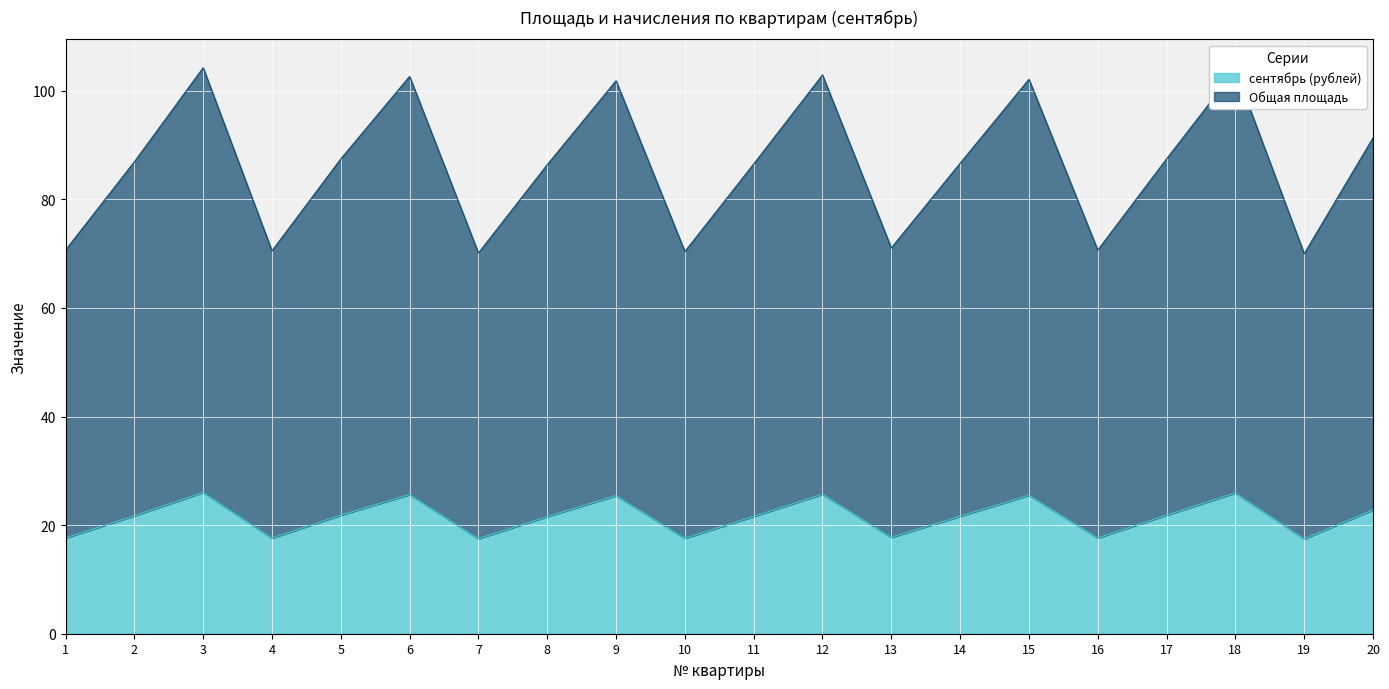

List the labels in order of сентябрь (рублей) value, smallest first.

19, 7, 10, 4, 1, 16, 13, 8, 11, 14, 2, 5, 17, 20, 9, 15, 6, 12, 18, 3